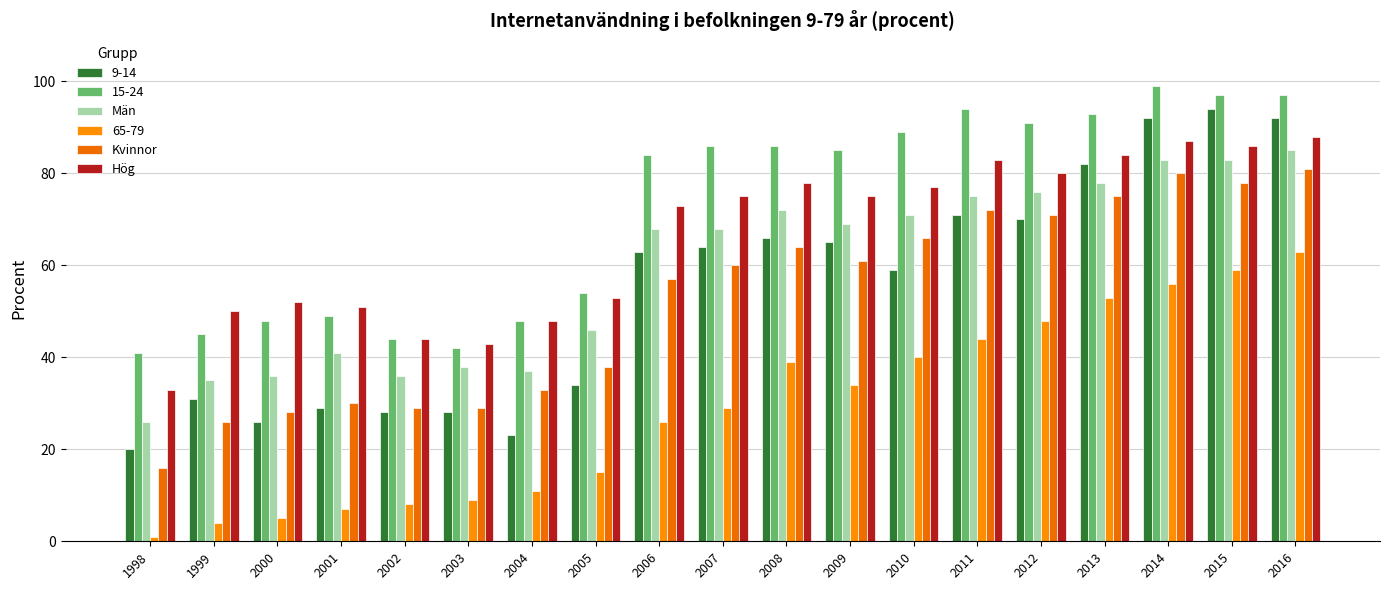

What is the value of the Hög bar at the 4th from the left?

51